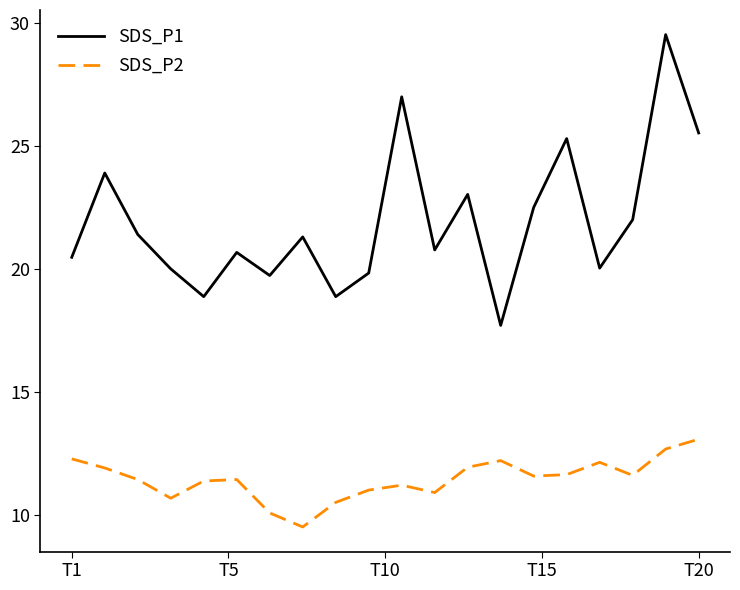

What is the difference between the maximum and minimum values in the SDS_P2 series?

3.6